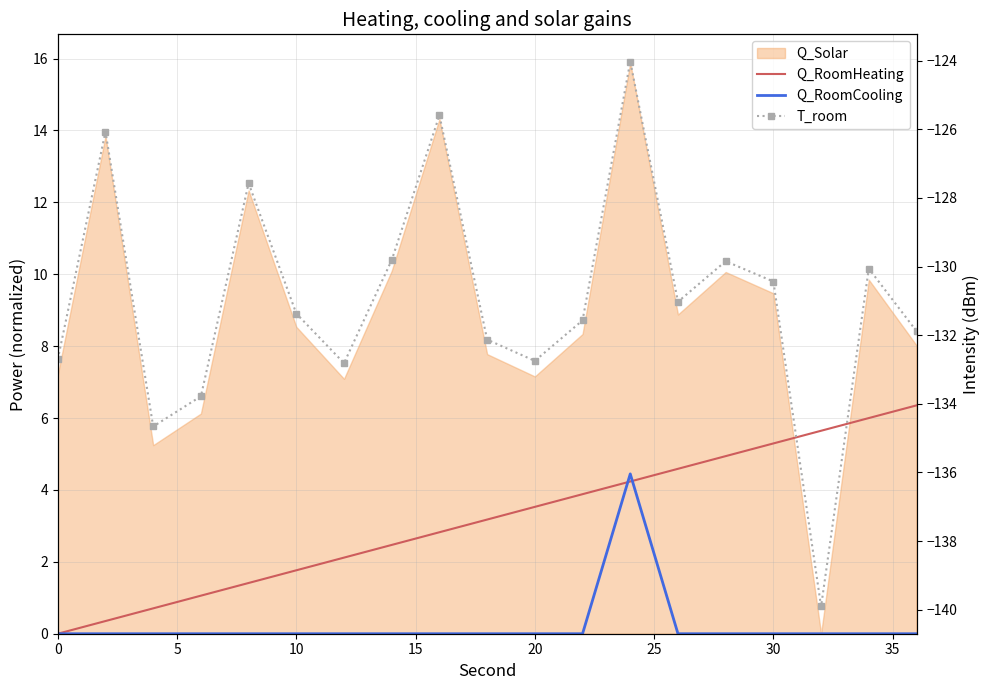

Which series has the largest total across all categories?

Q_RoomHeating